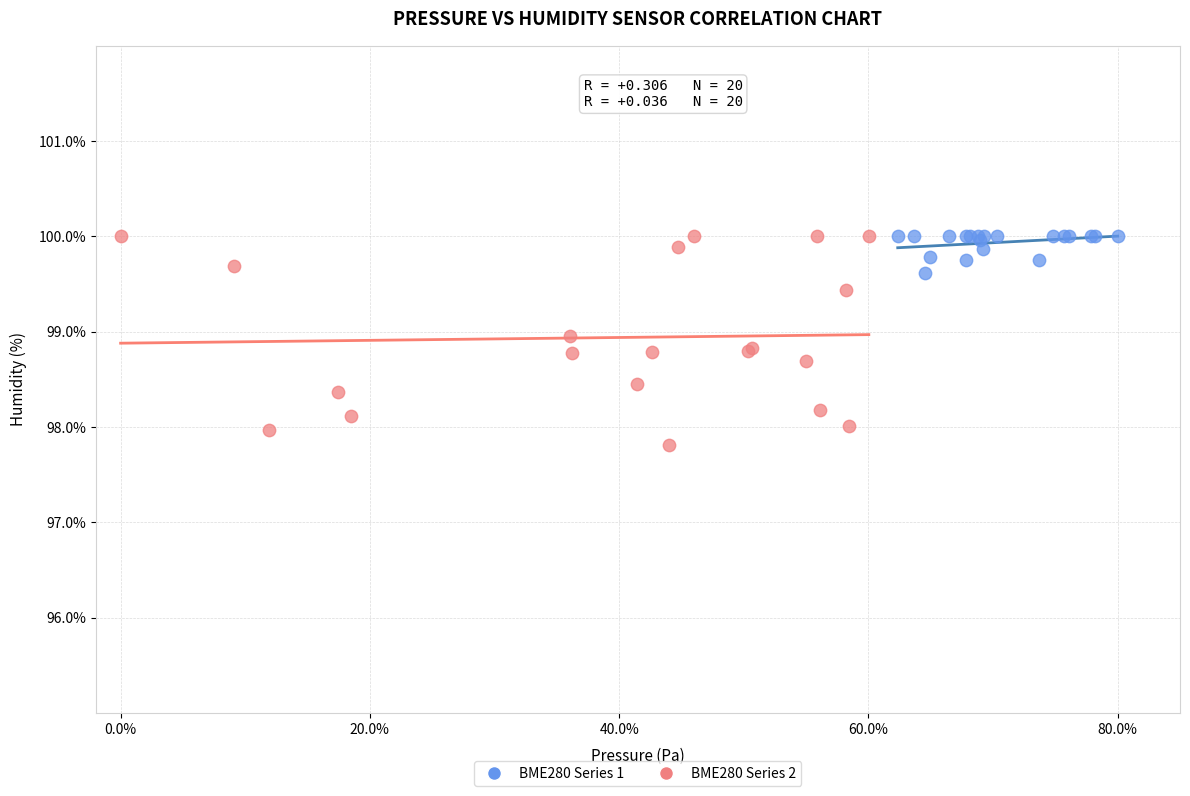

What are all the series names shown in the legend?

BME280 Series 1, BME280 Series 2